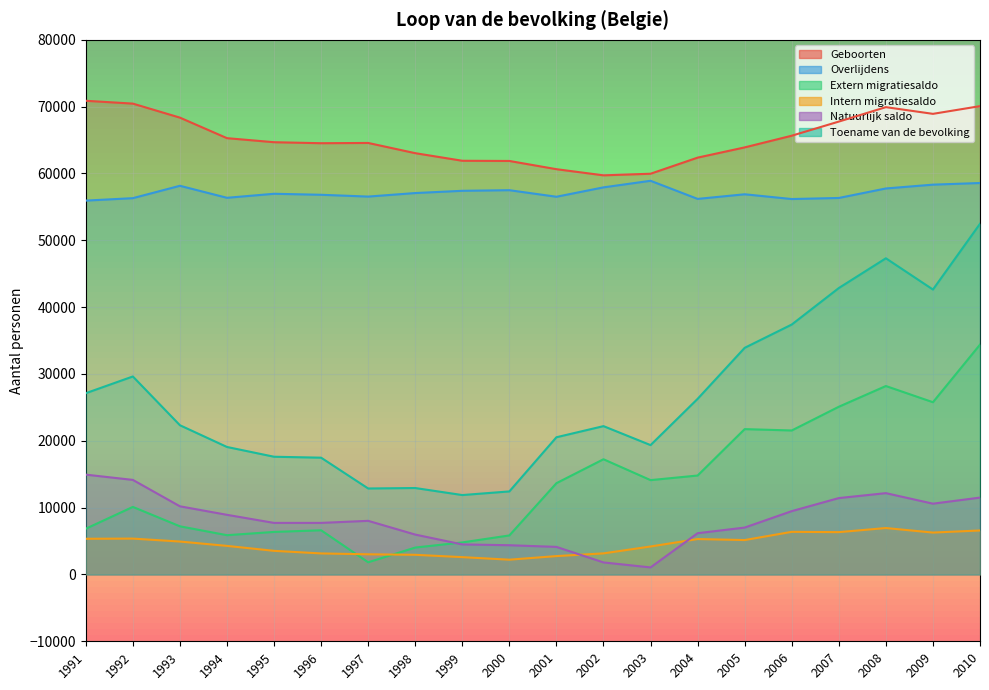

At which label does Natuurlijk saldo first exceed 8025?

1991